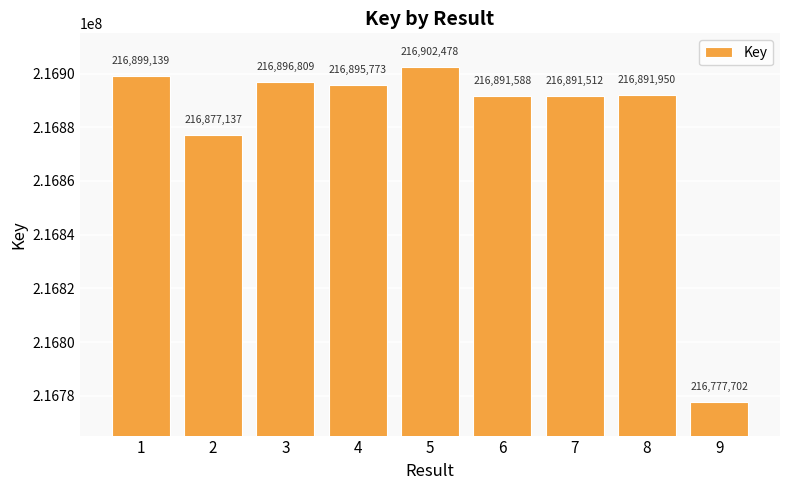

What is the sum of all values?

1951924088